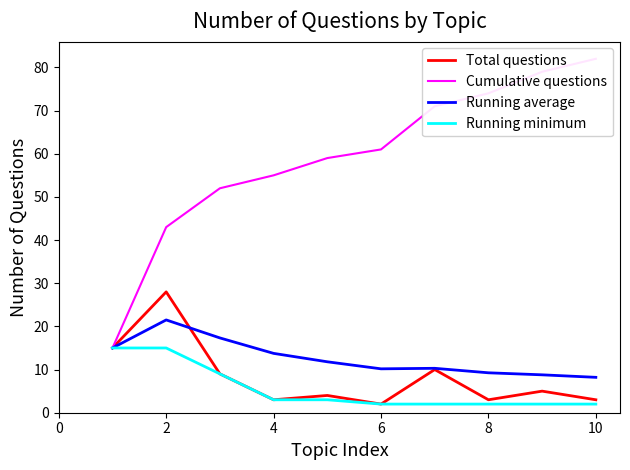

What is the minimum value for Running minimum?

2.0